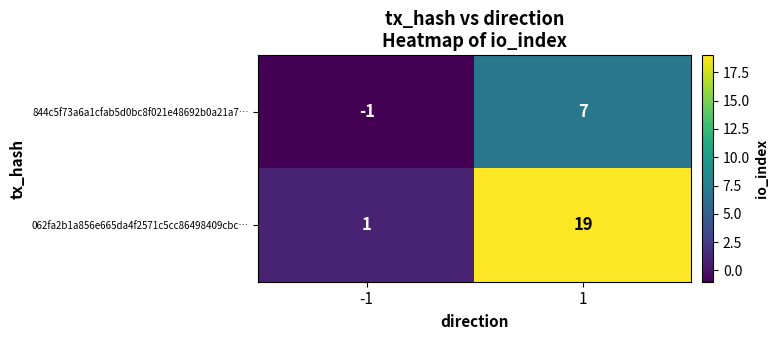

Which series has the largest total across all categories?

062fa2b1a856e665da4f2571c5cc86498409cbc…